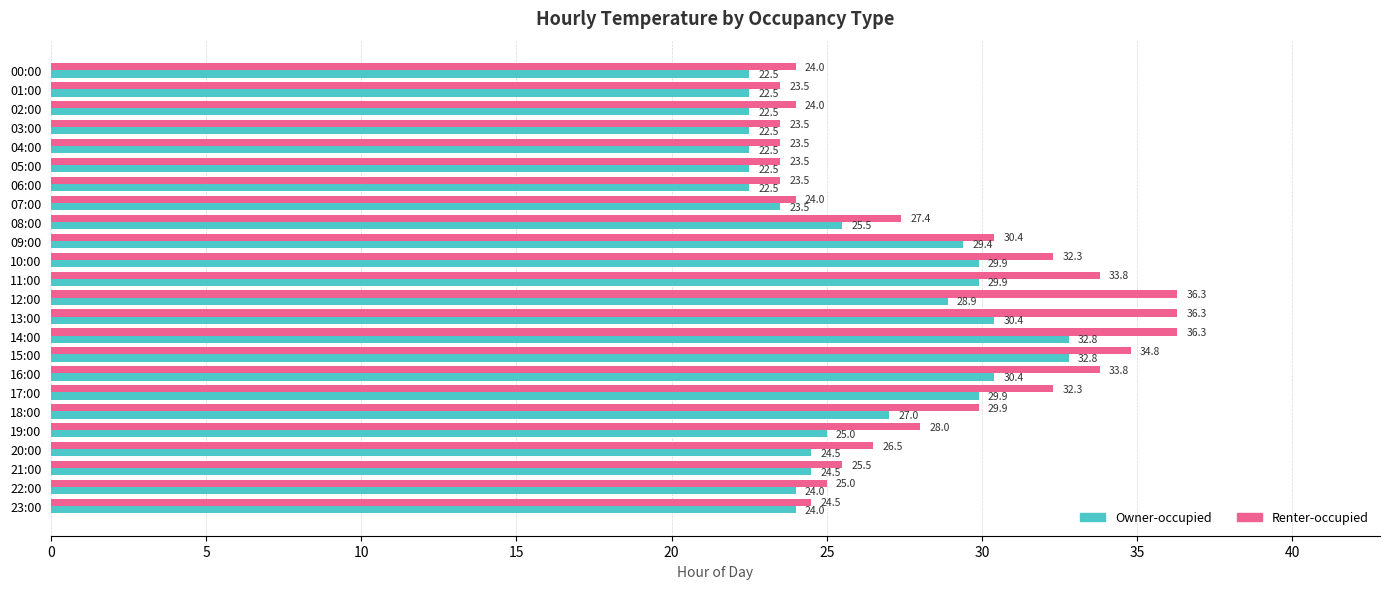

What is the greatest value displayed?

36.3